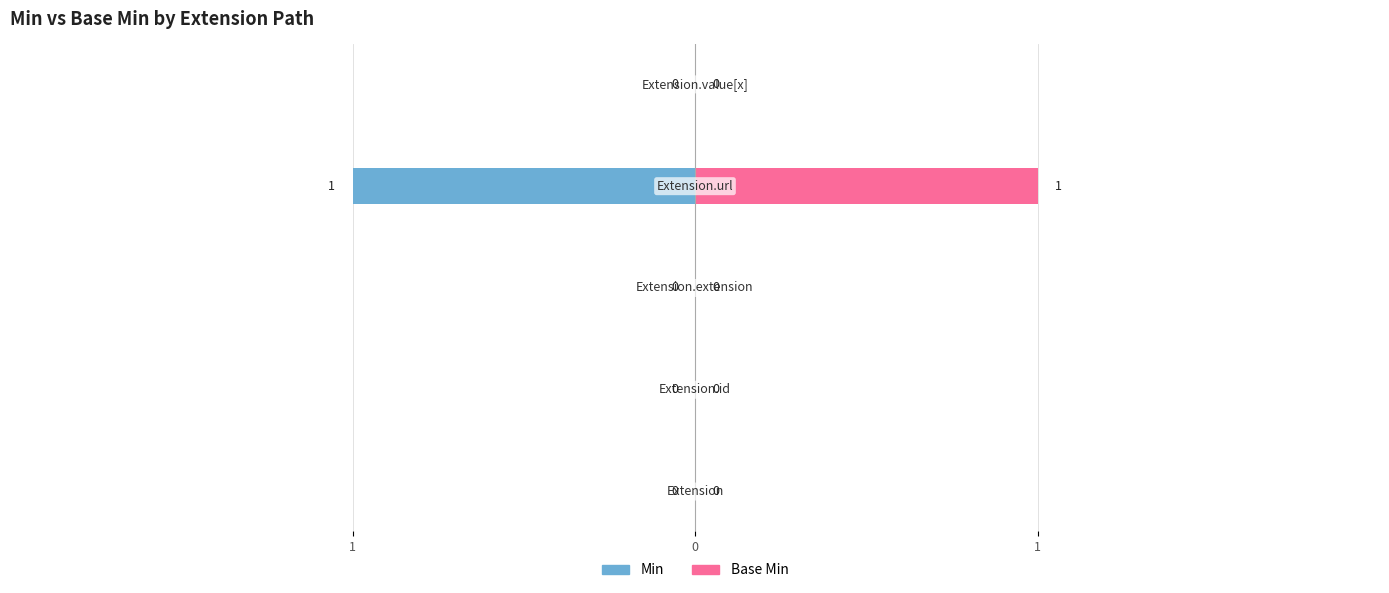

Is it true that Base Min equals 0 at 1?

False